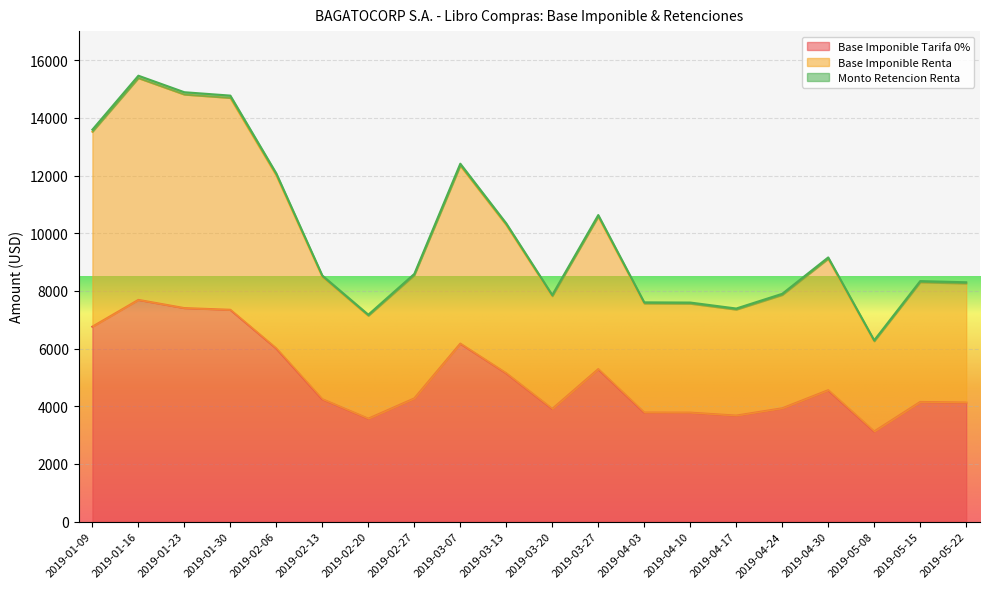

What is the value of the Base Imponible Renta point at the 3rd from the left?

14810.7